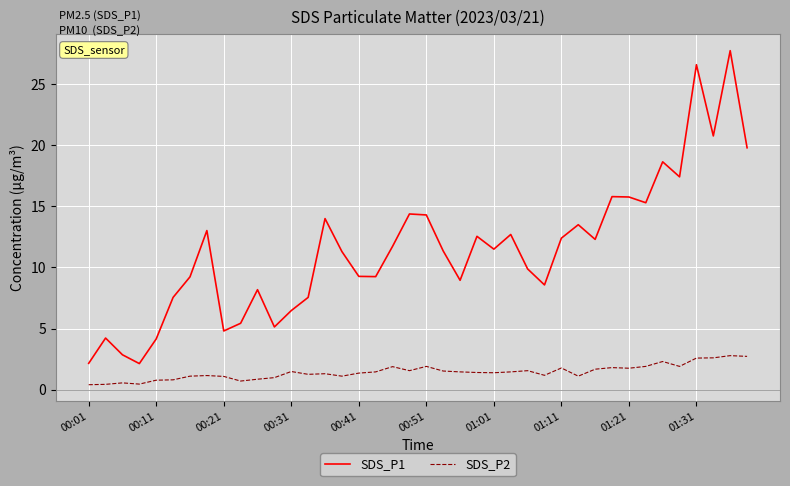

What is the difference between the maximum and minimum values in the SDS_P2 series?

2.4